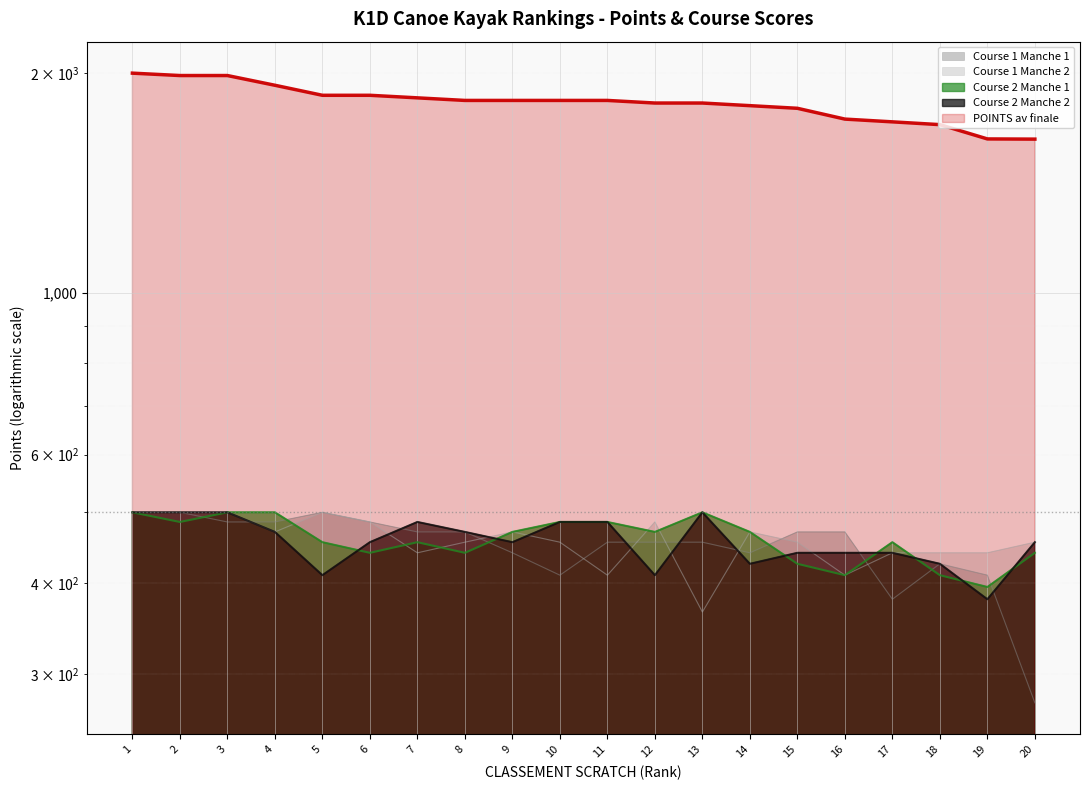

Which category has the lowest value across all series?

20